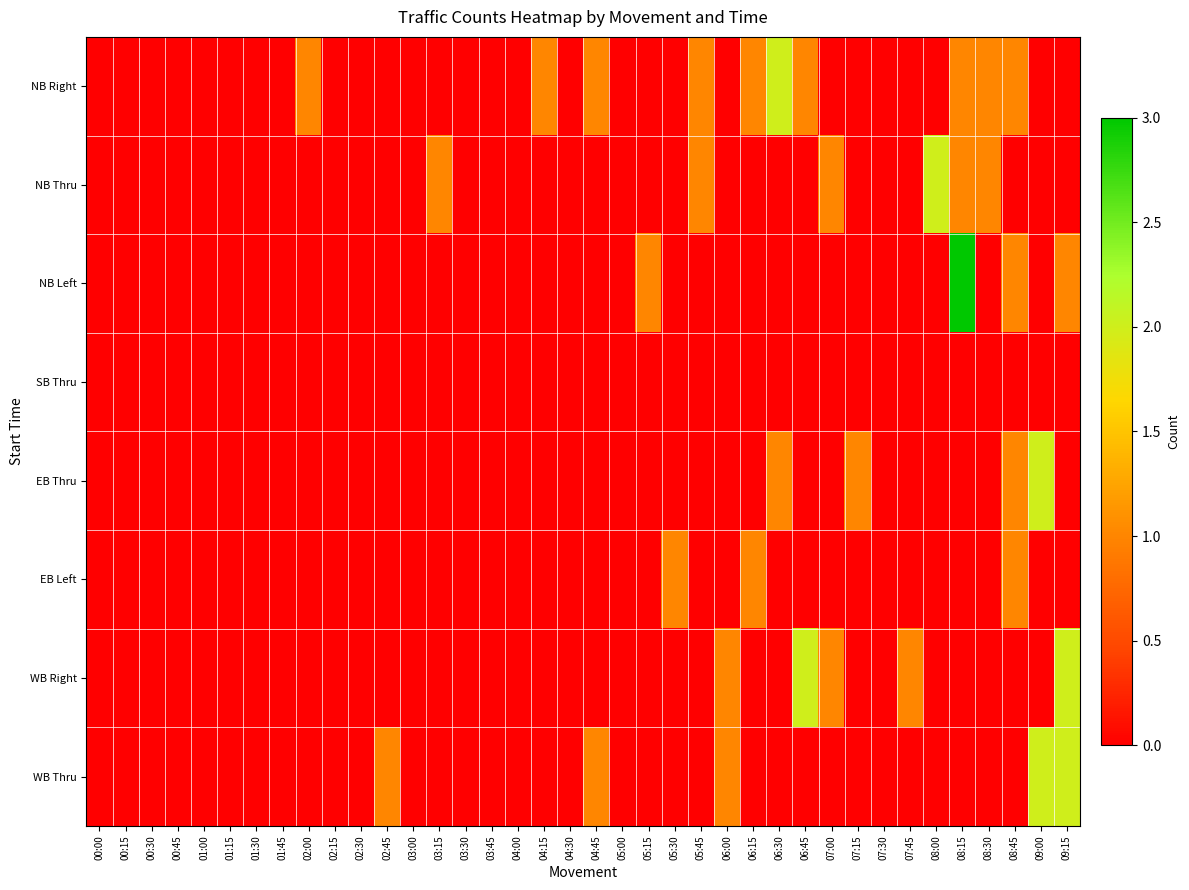

Which series changed the most between 05:15 and 09:00?

EB Thru